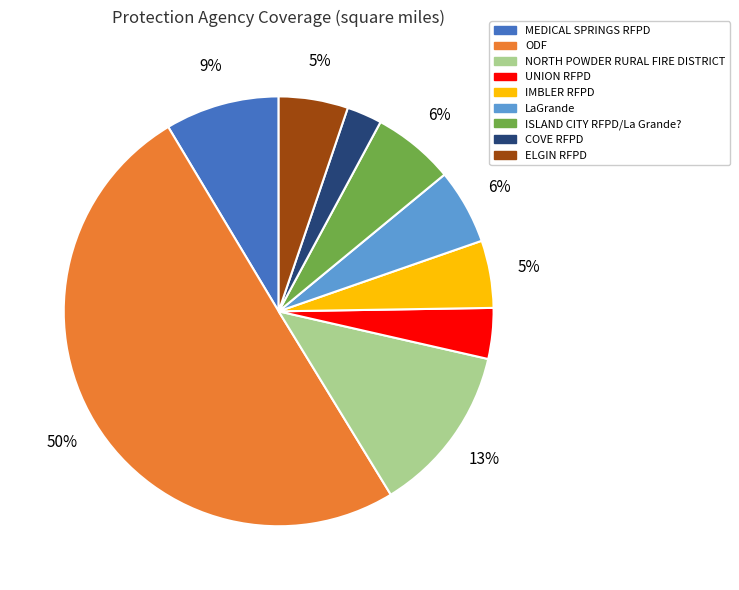

Between COVE RFPD and IMBLER RFPD, which is larger?

IMBLER RFPD